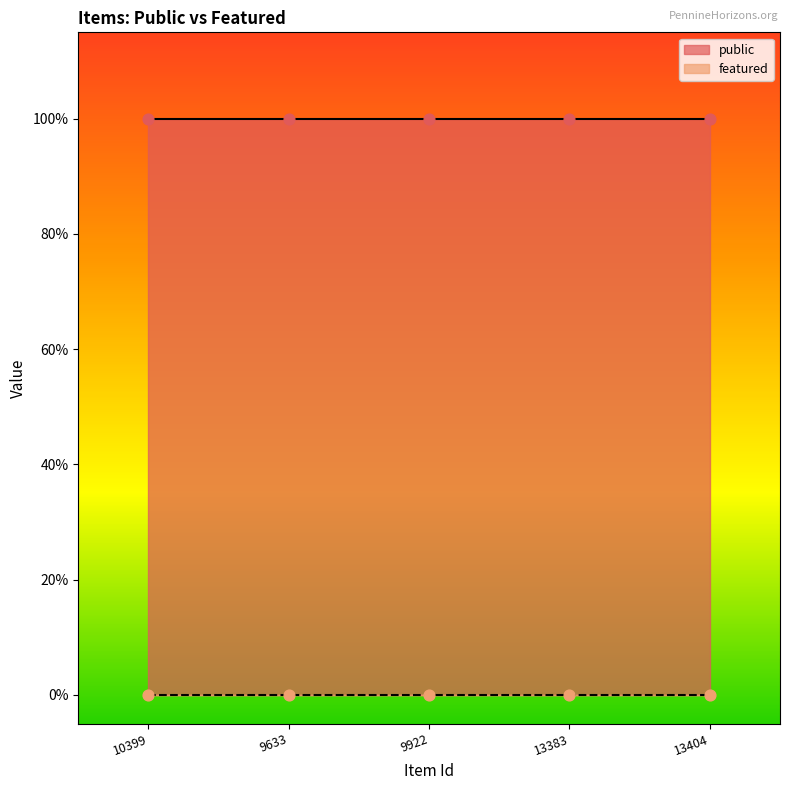

What is the total value across all series at 10399?

1